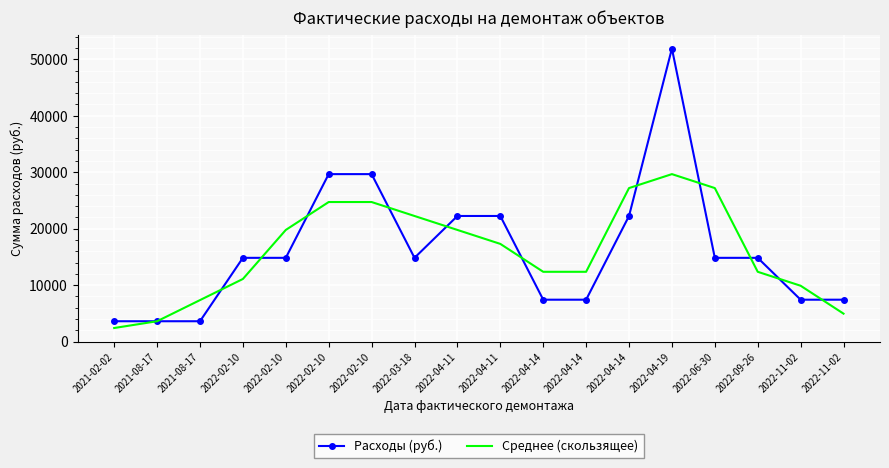

How many intersections are there between Расходы (руб.) and Среднее (скользящее)?

11